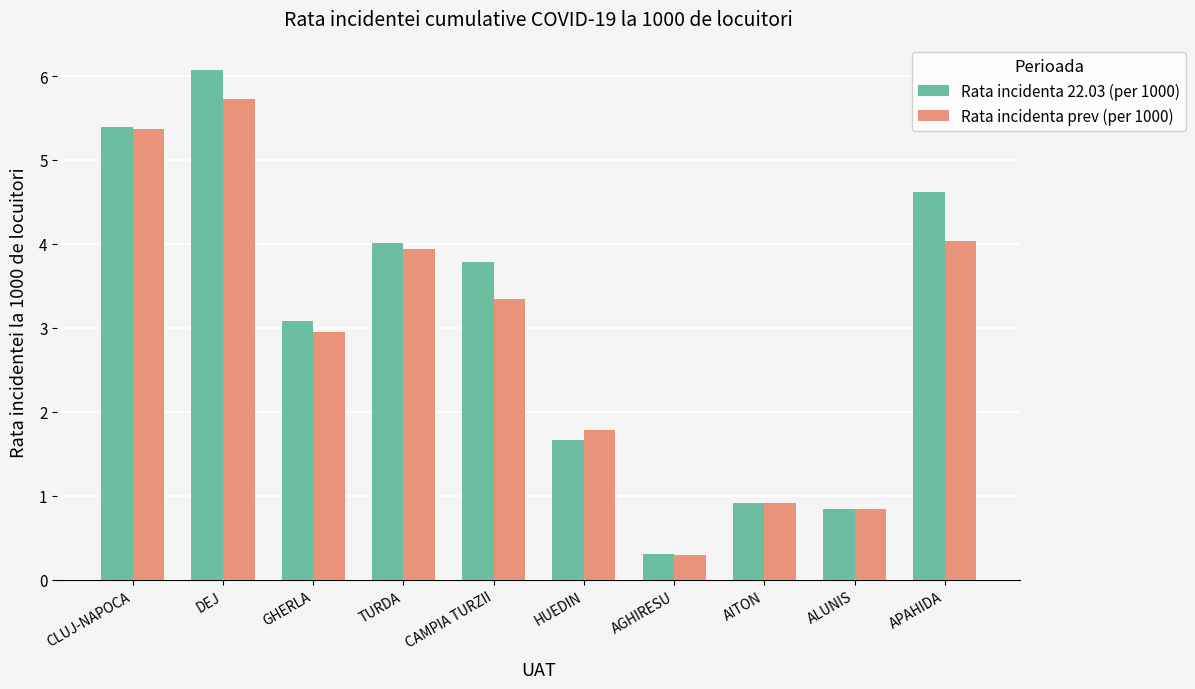

What value does the Rata incidenta 22.03 (per 1000) series have at CLUJ-NAPOCA?

5.4